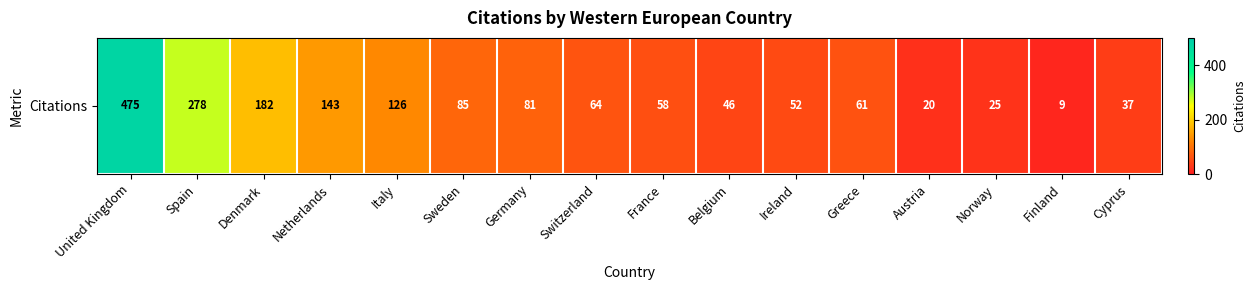

Is it true that the value at Austria is 20?

True